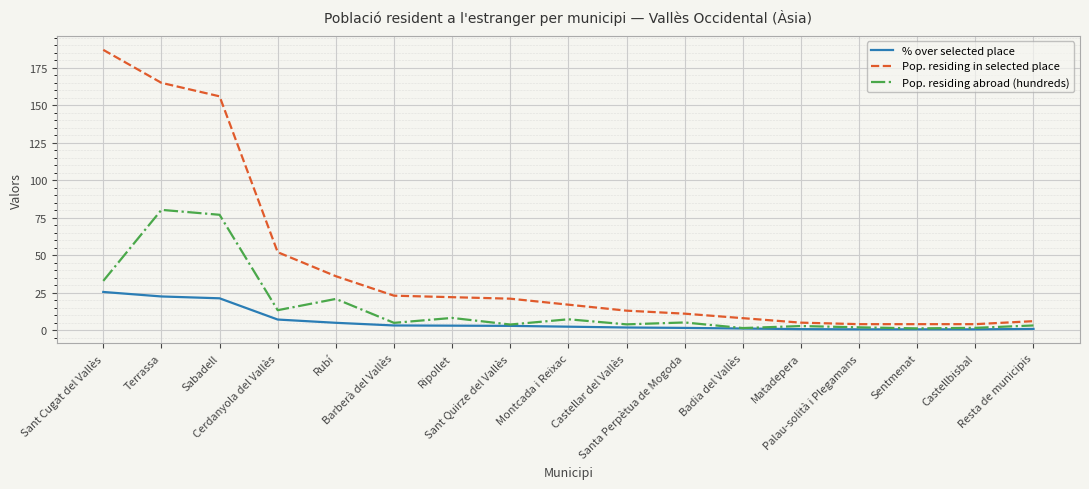

What position from the right is Sant Quirze del Vallès?

10